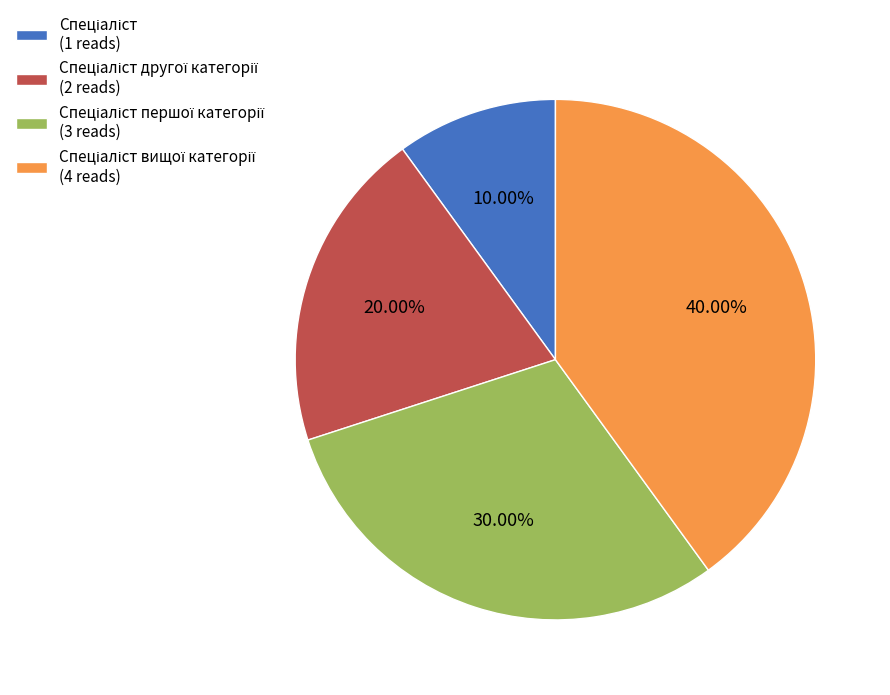

Does any single category account for the majority?

No